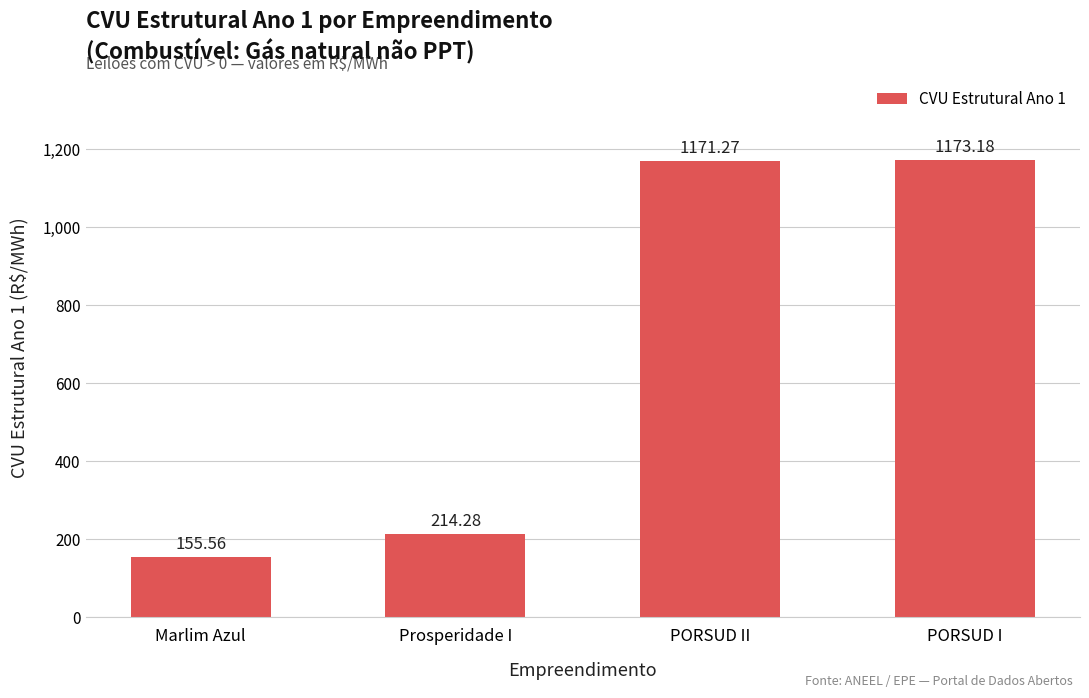

Rank the categories by value from lowest to highest.

Marlim Azul, Prosperidade I, PORSUD II, PORSUD I